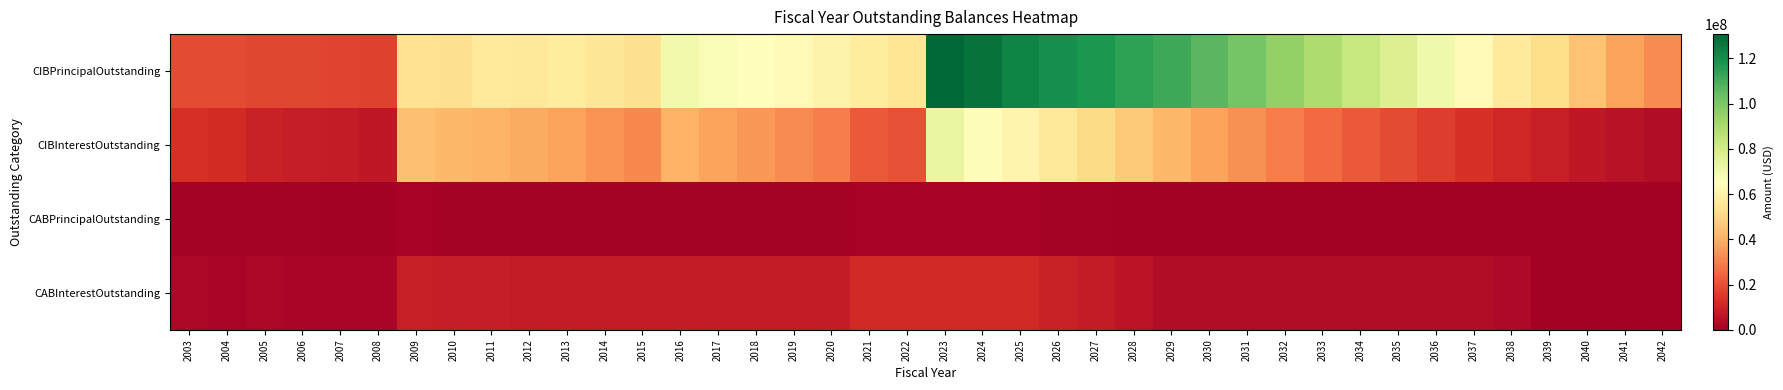

Reading left to right, transcribe all the data shown in this chart.

CIBPrincipalOutstanding: 2003=19180000.0	2004=18955000.0	2005=18350000.0	2006=18045000.0	2007=17740000.0	2008=16910000.0	2009=53660000.0	2010=53290000.0	2011=57180000.0	2012=56360000.0	2013=57400000.0	2014=55355000.0	2015=53505000.0	2016=69815000.0	2017=67870000.0	2018=65535000.0	2019=63115000.0	2020=60295000.0	2021=57600000.0	2022=54680000.0	2023=130775000.0	2024=127375000.0	2025=122720000.0	2026=119995000.0	2027=117145000.0	2028=114370000.0	2029=111460000.0	2030=106275000.0	2031=100860000.0	2032=95215000.0	2033=89325000.0	2034=83185000.0	2035=76785000.0	2036=70115000.0	2037=63160000.0	2038=56740000.0	2039=52340000.0	2040=44860000.0	2041=37120000.0	2042=32420000.0
CIBInterestOutstanding: 2003=13153347.0	2004=12176592.0	2005=9451287.7	2006=8650982.7	2007=7866627.7	2008=7107218.9	2009=44197156.5	2010=41923531.4	2011=41271117.7	2012=38893787.6	2013=36883175.1	2014=33911882.2	2015=31702877.0	2016=40595455.1	2017=37531221.2	2018=34875756.2	2019=32301238.8	2020=29958891.2	2021=22284625.0	2022=20173612.5	2023=72726195.0	2024=66432247.5	2025=61245358.8	2026=56225066.2	2027=51333581.2	2028=46574803.8	2029=41952751.2	2030=37514898.8	2031=33307211.2	2032=29336513.8	2033=25613397.5	2034=22146460.0	2035=18944563.8	2036=16019506.2	2037=13381955.0	2038=11032690.0	2039=8926050.0	2040=7047465.0	2041=5429600.0	2042=4038800.0
CABPrincipalOutstanding: 2003=881842.2	2004=683842.2	2005=945411.0	2006=764907.9	2007=466917.0	2008=464278.5	2009=1218476.2	2010=876128.2	2011=875246.9	2012=869942.9	2013=869942.9	2014=869942.9	2015=869942.9	2016=869942.9	2017=869942.9	2018=869942.9	2019=869942.9	2020=869942.9	2021=1024916.1	2022=1024916.1	2023=1024916.1	2024=1024916.1	2025=1024916.1	2026=764542.2	2027=535070.1	2028=332818.7	2029=154973.1	2030=154973.1	2031=154973.1	2032=154973.1	2033=154973.1	2034=154973.1	2035=154973.1	2036=154973.1	2037=154973.1	2038=117625.4	2039=0.0	2040=0.0	2041=0.0	2042=0.0
CABInterestOutstanding: 2003=2338157.8	2004=2031157.8	2005=2379589.0	2006=1970092.1	2007=1683083.0	2008=1610721.5	2009=9116523.8	2010=8403871.8	2011=8329753.1	2012=7685057.1	2013=7685057.1	2014=7685057.1	2015=7685057.1	2016=7685057.1	2017=7685057.1	2018=7685057.1	2019=7685057.1	2020=7685057.1	2021=11485083.9	2022=11485083.9	2023=11485083.9	2024=11485083.9	2025=11485083.9	2026=9605457.8	2027=7694930.0	2028=5757181.3	2029=3800026.9	2030=3800026.9	2031=3800026.9	2032=3800026.9	2033=3800026.9	2034=3800026.9	2035=3800026.9	2036=3800026.9	2037=3800026.9	2038=3012374.6	2039=0.0	2040=0.0	2041=0.0	2042=0.0